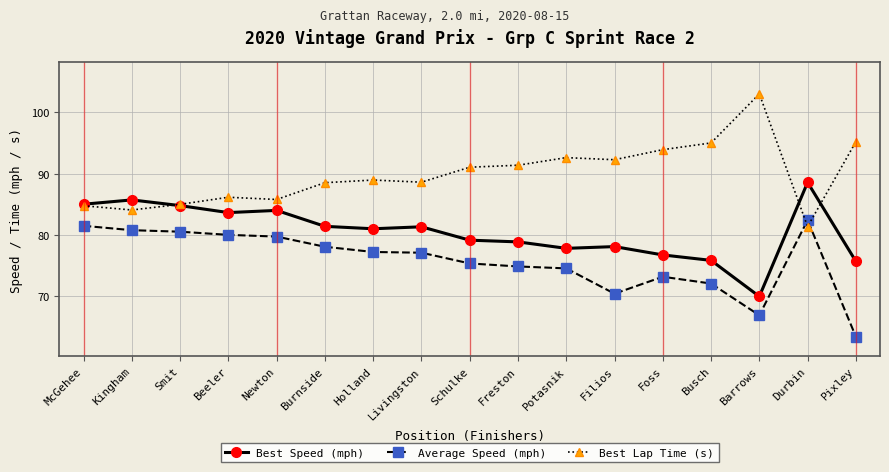

Rank the series by their maximum value, from lowest to highest.

Average Speed (mph), Best Speed (mph), Best Lap Time (s)